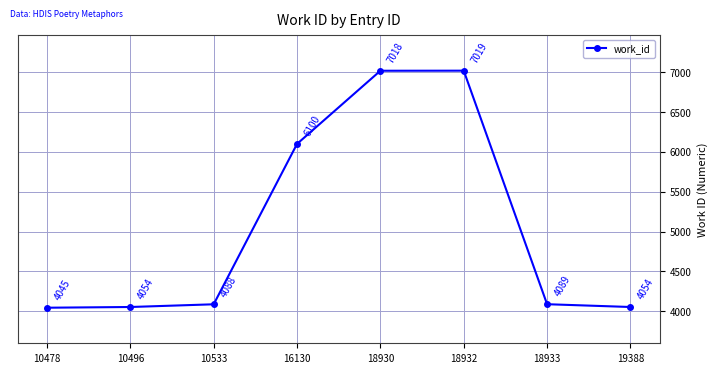

How many lines are shown in the chart?

1